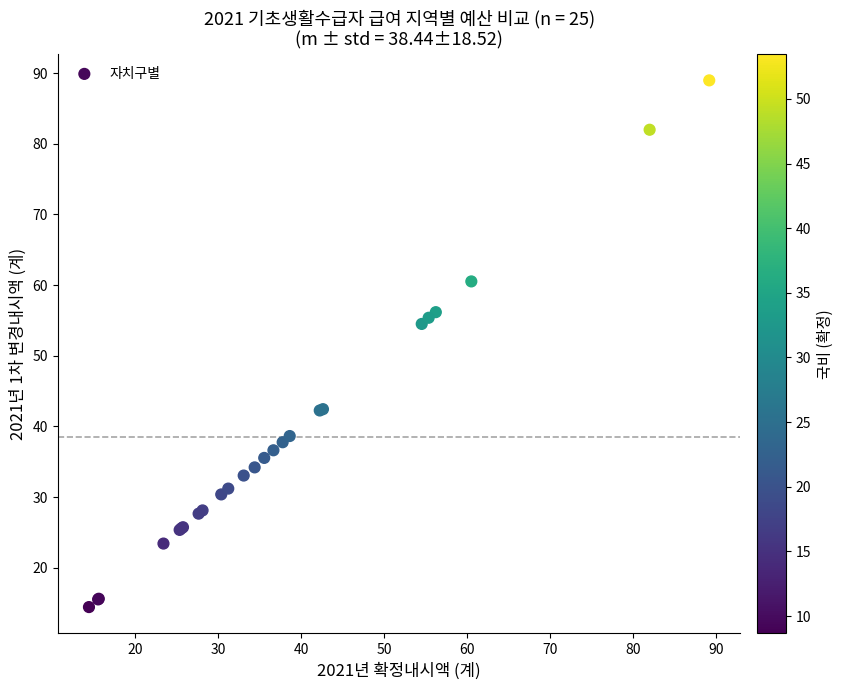

What Y value in the scatter plot is closest to 51?

54.5